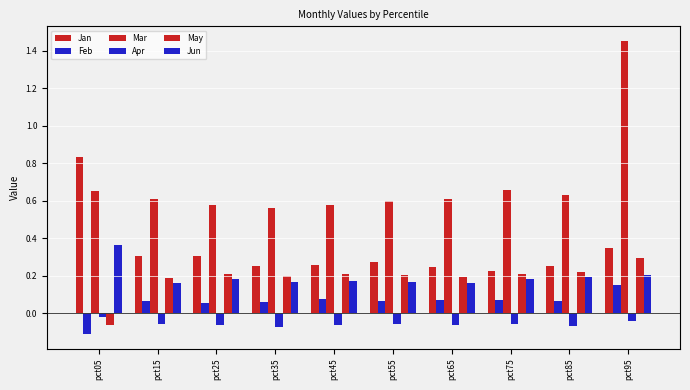

At which label is Mar closest to 1?

pct75